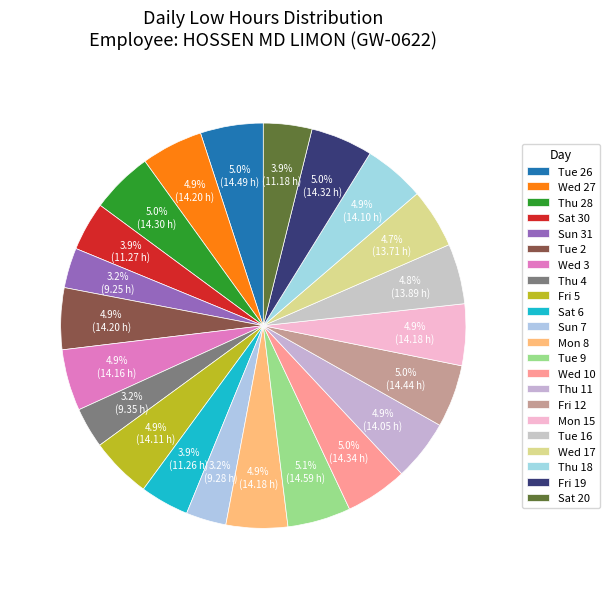

To the nearest percent, what is the combined percentage of Wed 3 and Wed 10?

10%